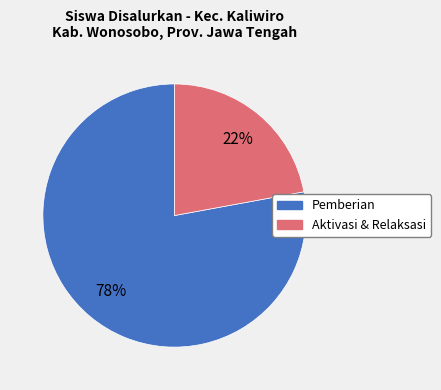

To the nearest percent, what is the average slice percentage?

50%